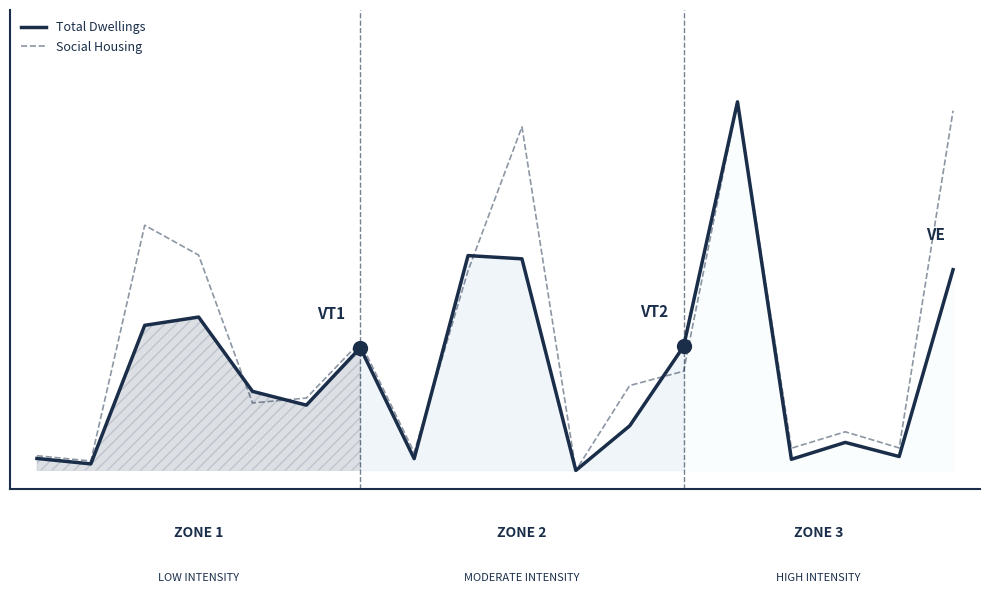

Which category has the lowest value in the Social Housing series?

10